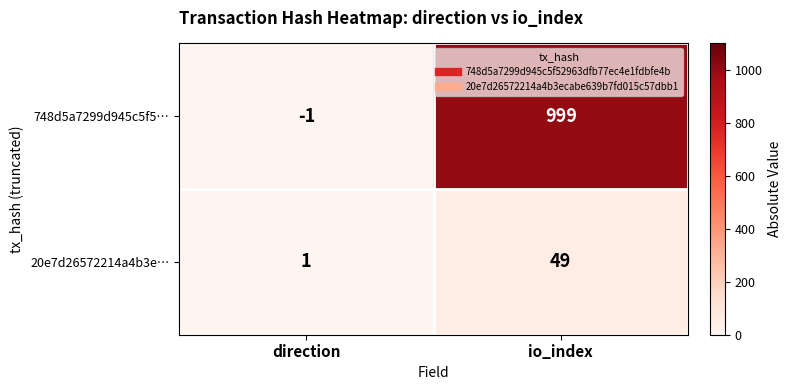

Is the value of 748d5a7299d945c5f5… at io_index greater than the value of 20e7d26572214a4b3e… at direction?

Yes